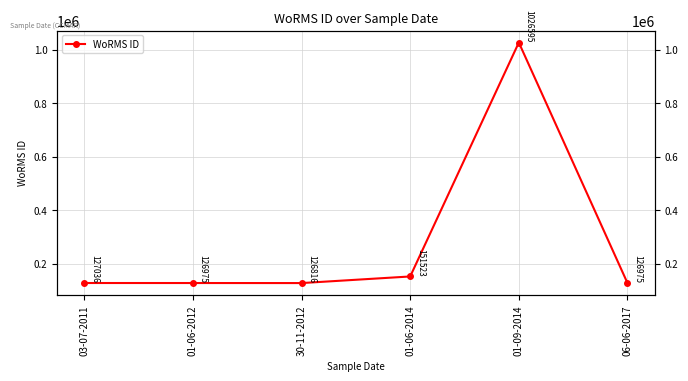

Where is the first local maximum?

01-09-2014